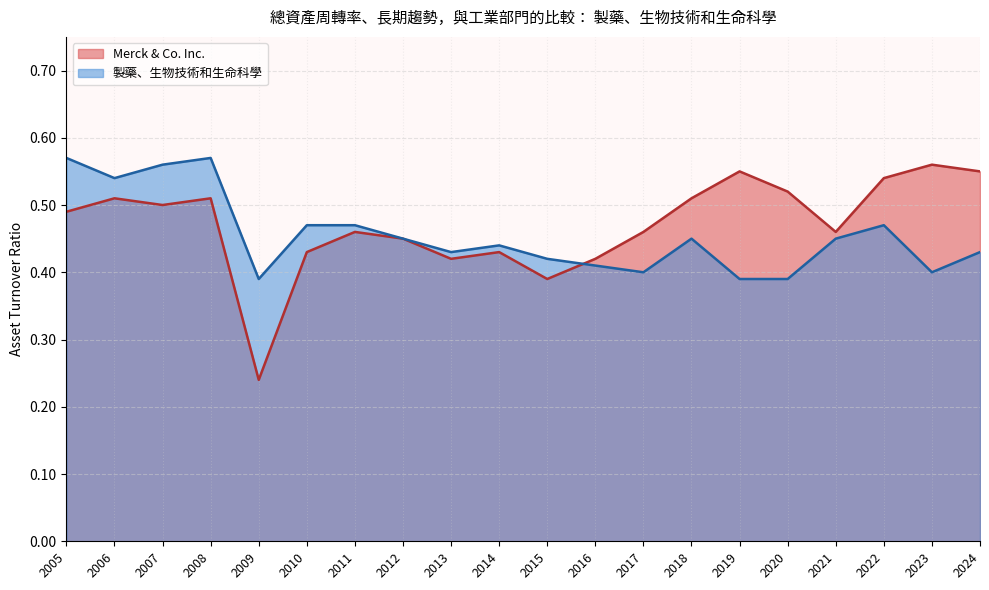

What is the value of the Merck & Co. Inc. point at the 12th from the left?

0.4